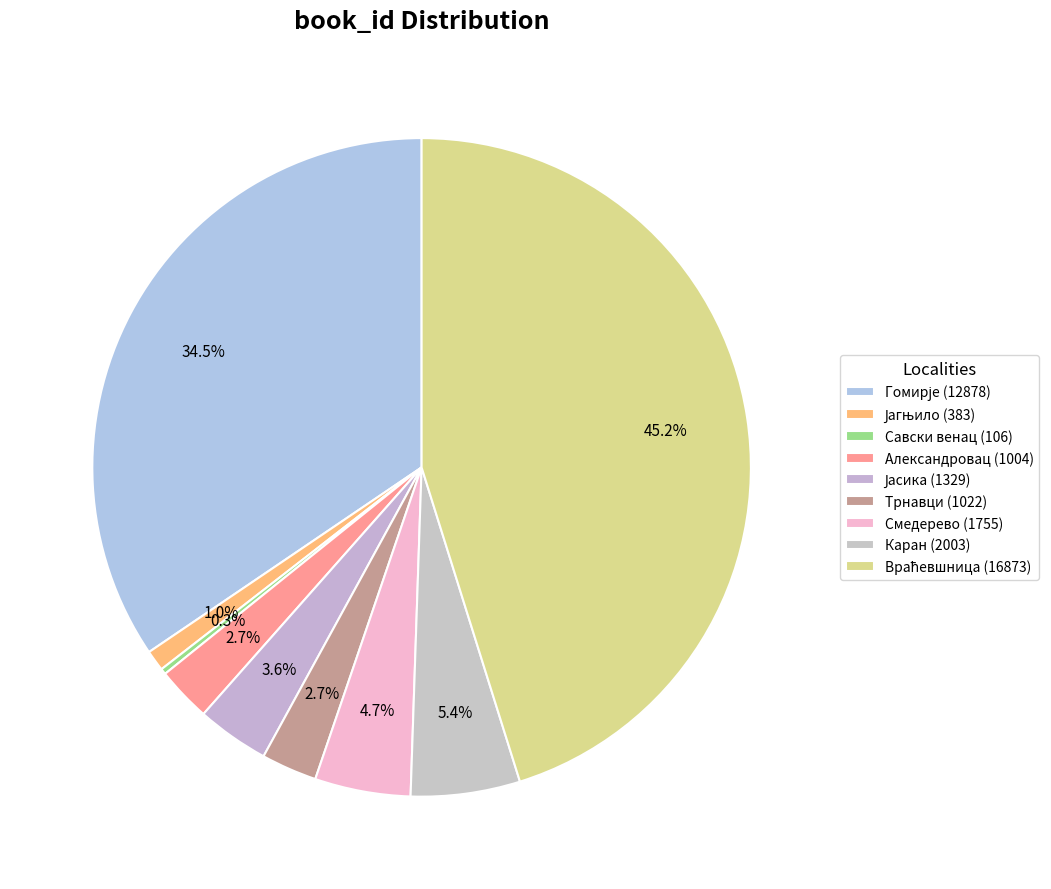

Count the number of slices in the pie.

9